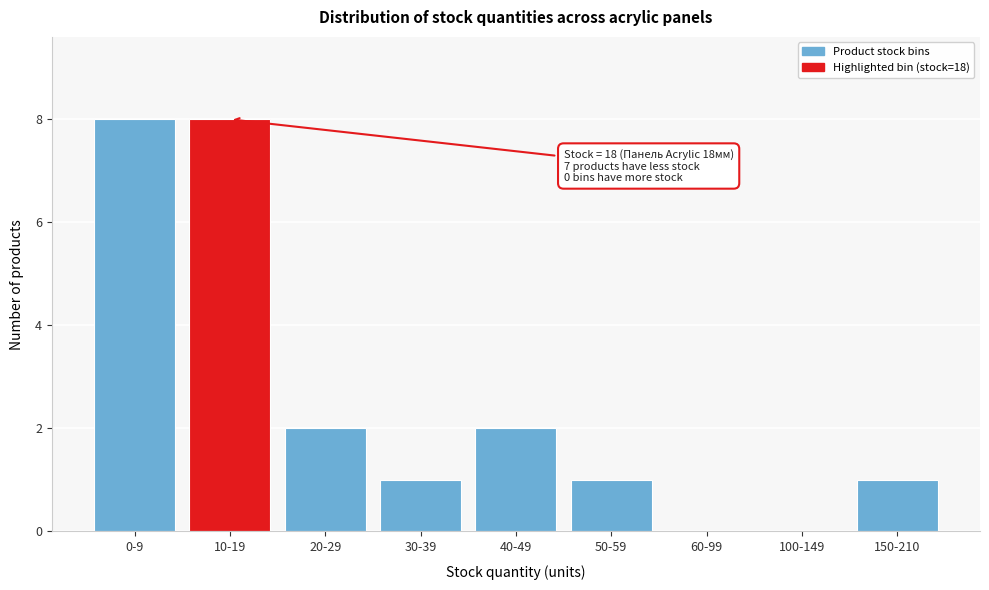

Reading left to right, transcribe all the data shown in this chart.

0-9=8	10-19=8	20-29=2	30-39=1	40-49=2	50-59=1	60-99=0	100-149=0	150-210=1